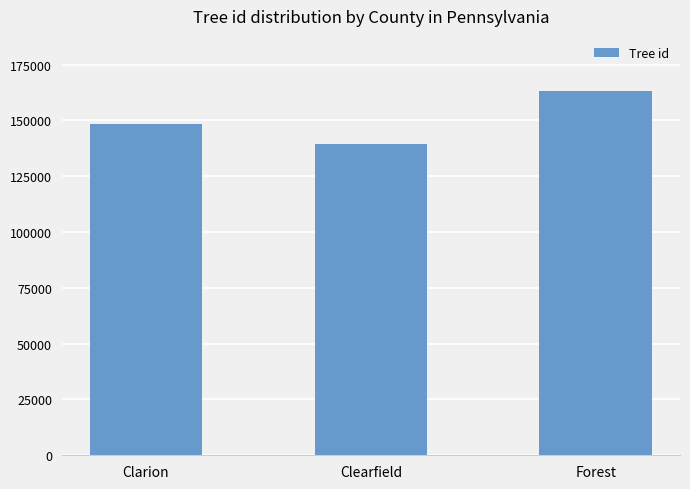

Reading left to right, list all the values displayed in this chart.

148189	139439	163327